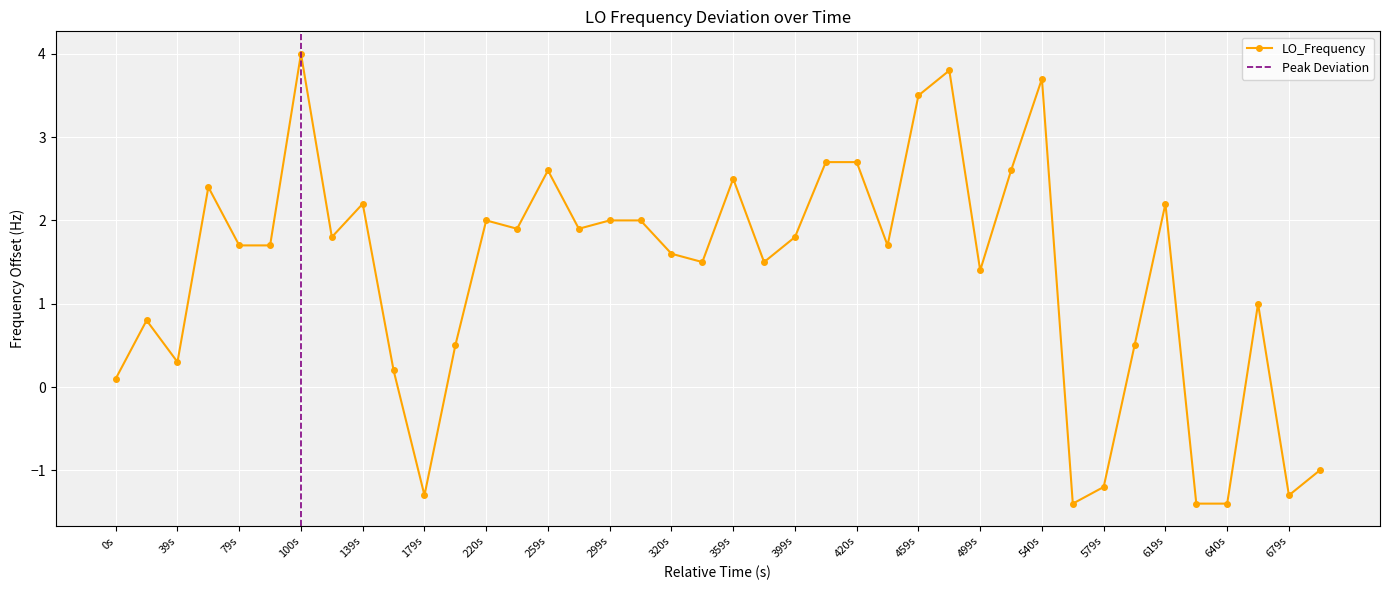

True or false: LO_Frequency has a value of 3.6 at 299s.

False